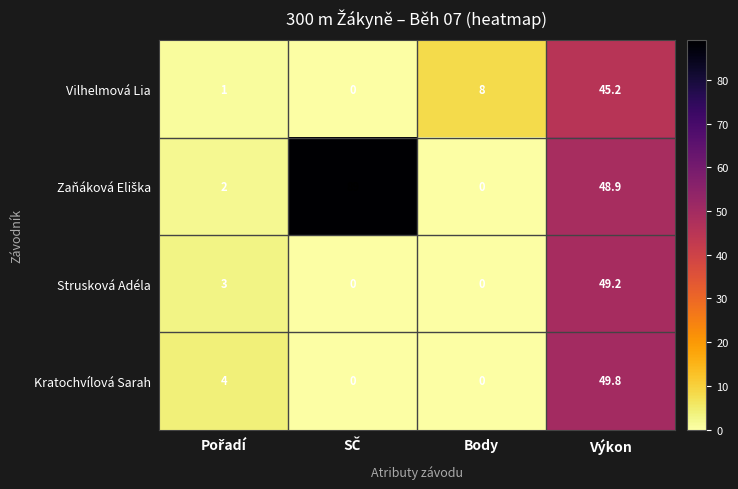

At which category is the sum across all series the highest?

Výkon